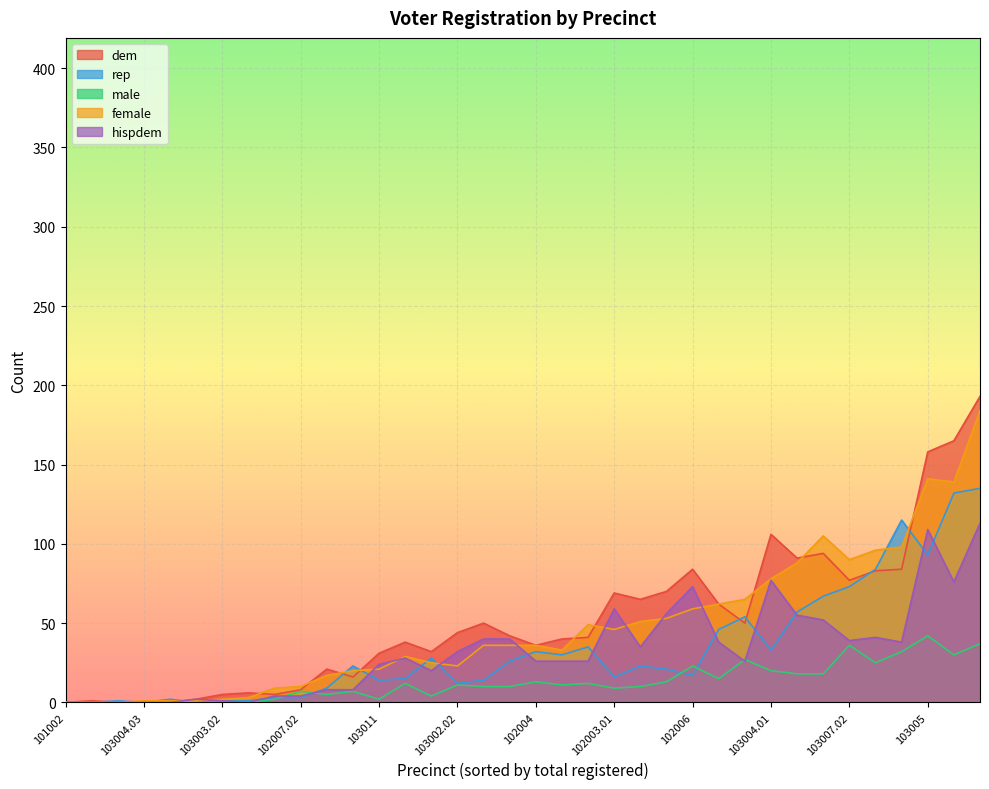

How many lines are shown in the chart?

5